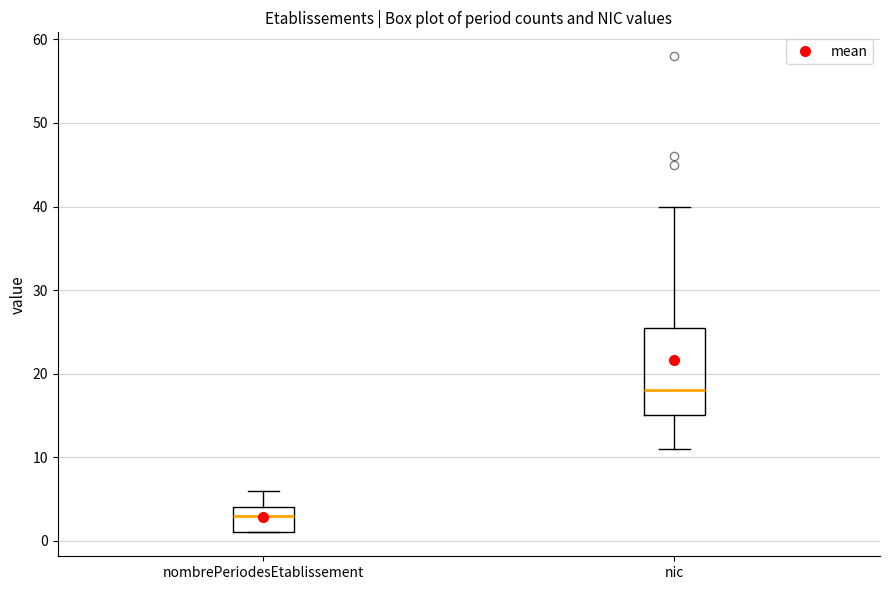

Comparing the boxes themselves (not the whiskers), which one is the tallest?

nic